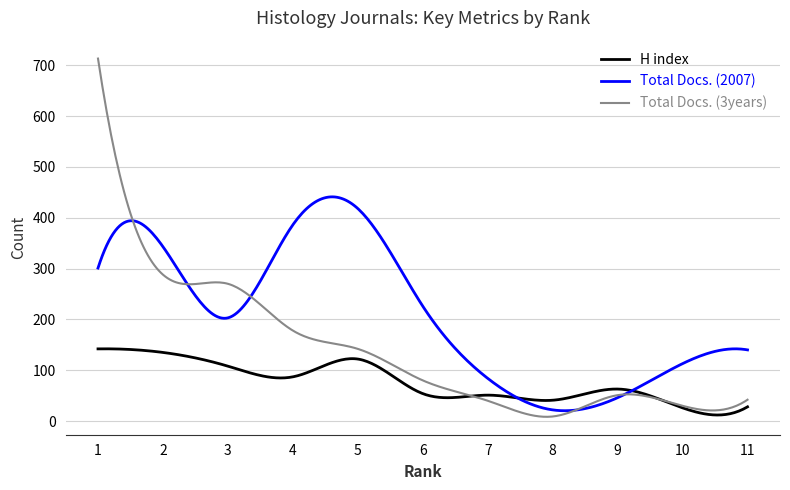

Which series has the largest range (max minus min)?

Total Docs. (3years)